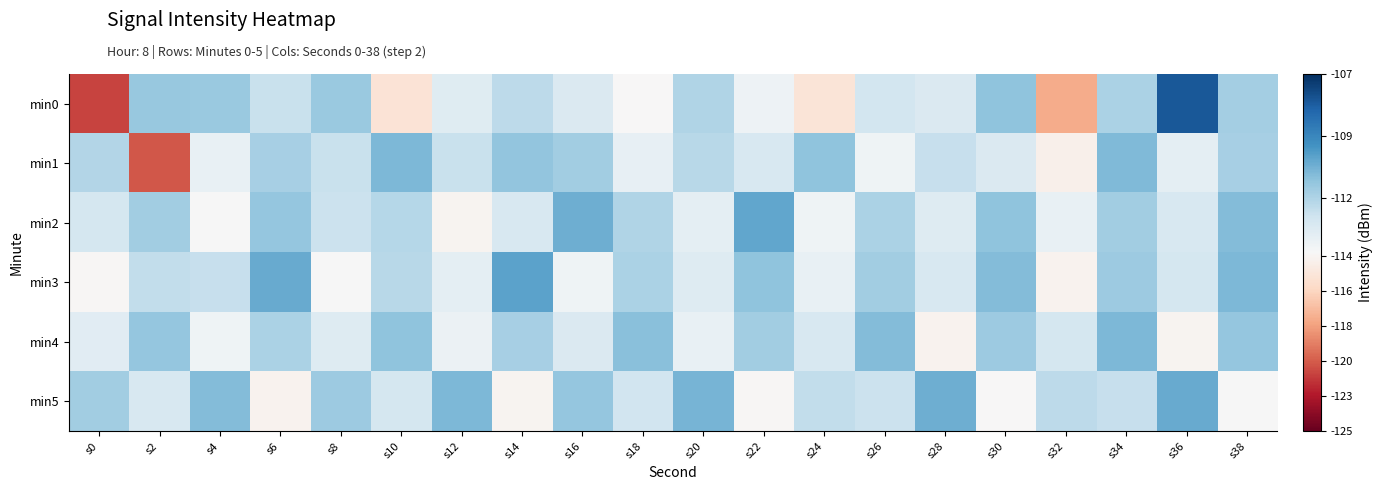

Rank the series at s10 from highest to lowest value.

min1, min4, min2, min3, min5, min0